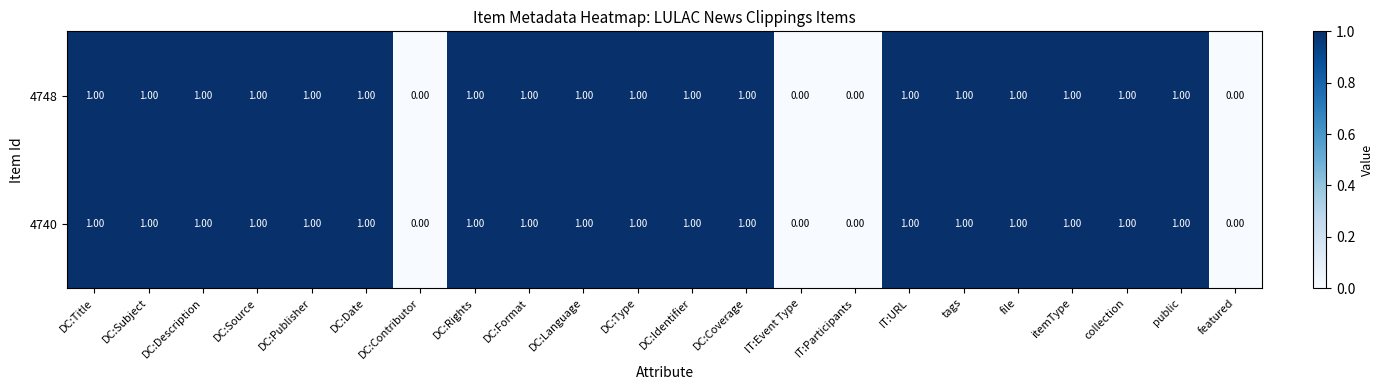

What is the sum of all 4748 values?

18